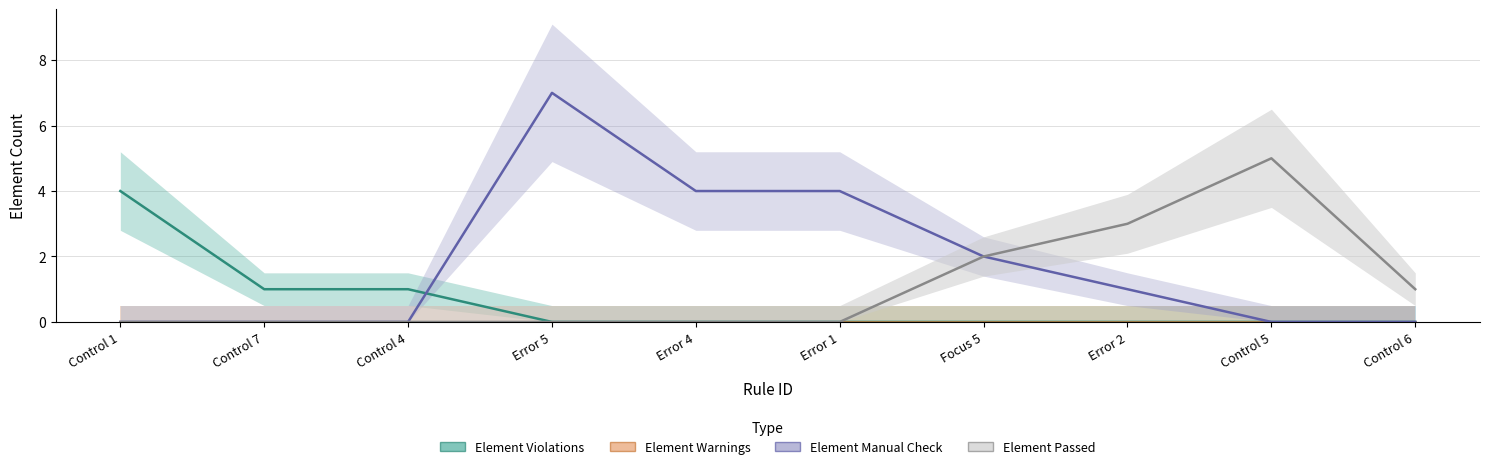

How many lines are shown in the chart?

4